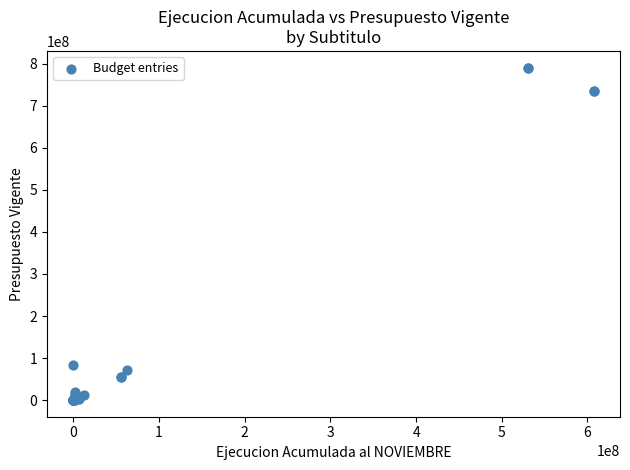

What Y value in the scatter plot is closest to 395468512?

83408018